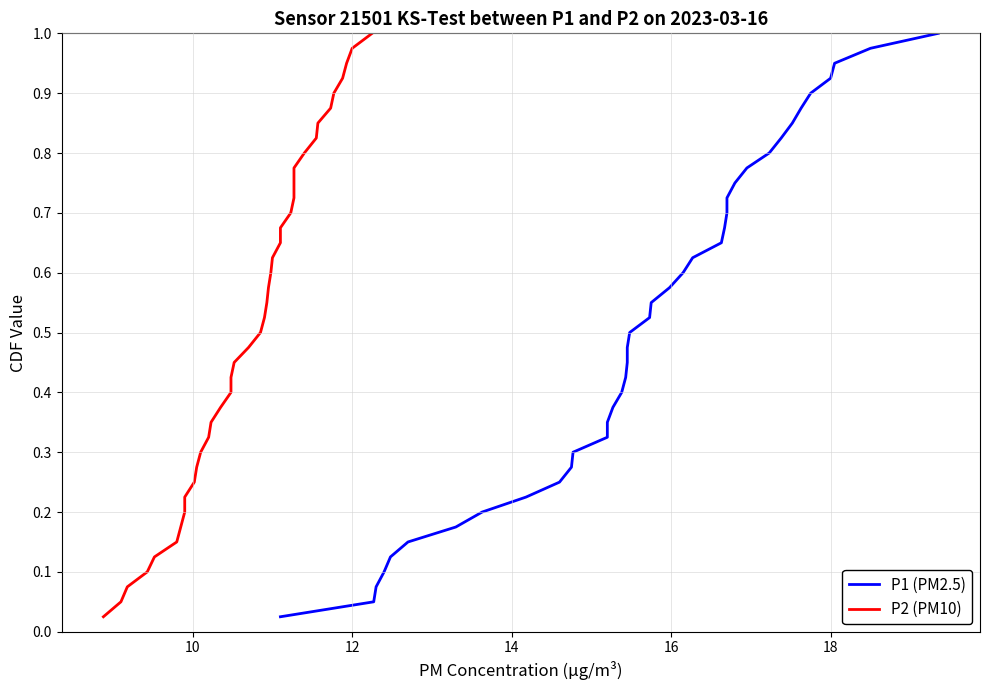

At how many categories does at least one series exceed 0?

40